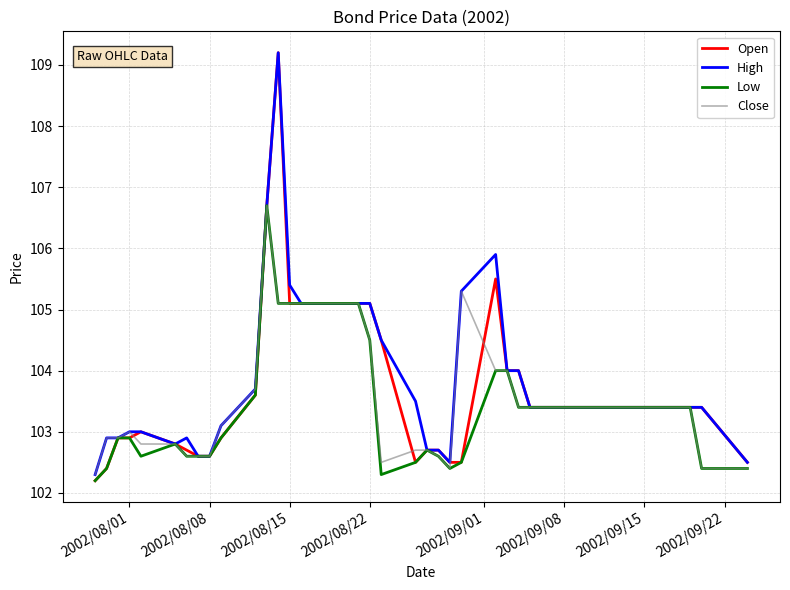

List the series in order of their overall mean, lowest first.

Low, Close, Open, High